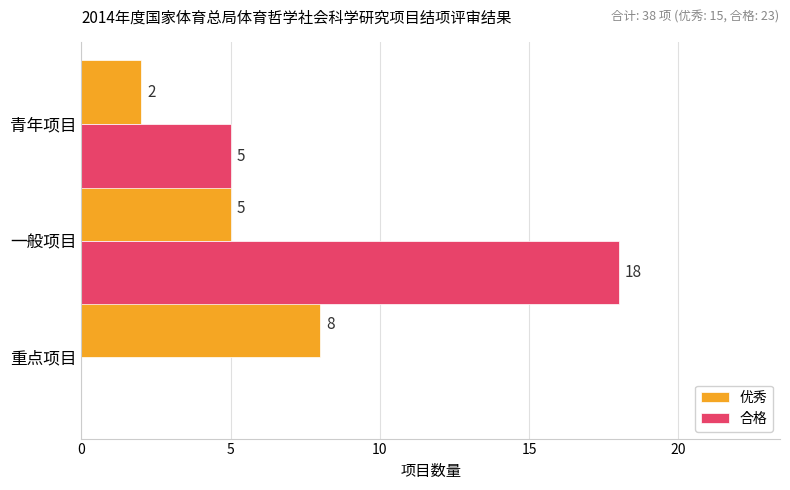

How many 优秀 values are between 2 and 8?

3